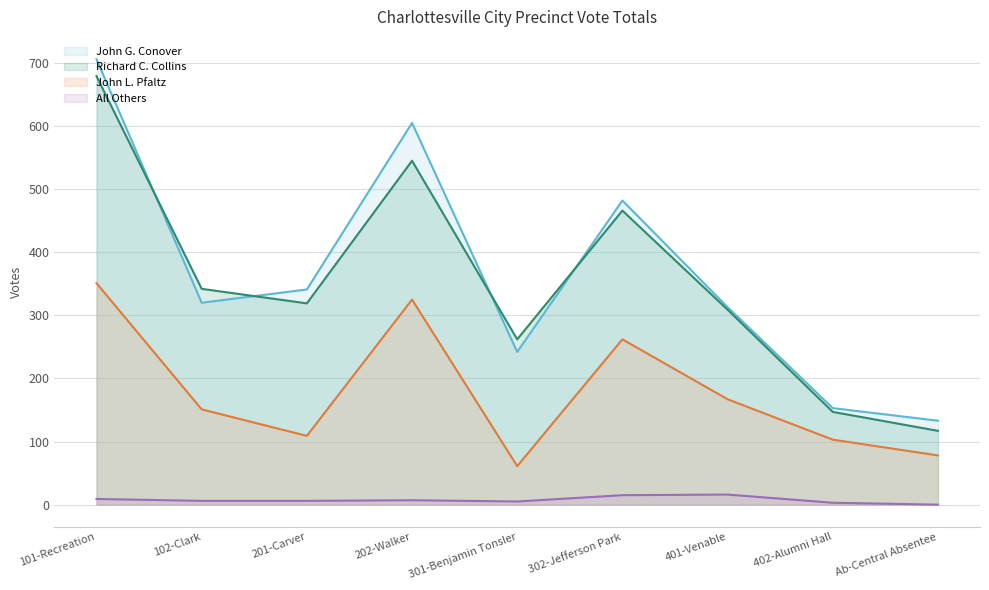

Reading right to left, what are all the values shown in this chart?

Richard C. Collins: Ab-Central Absentee=117	402-Alumni Hall=147	401-Venable=309	302-Jefferson Park=466	301-Benjamin Tonsler=262	202-Walker=545	201-Carver=319	102-Clark=342	101-Recreation=679
John L. Pfaltz: Ab-Central Absentee=78	402-Alumni Hall=103	401-Venable=167	302-Jefferson Park=262	301-Benjamin Tonsler=61	202-Walker=325	201-Carver=109	102-Clark=151	101-Recreation=351
All Others: Ab-Central Absentee=0	402-Alumni Hall=3	401-Venable=16	302-Jefferson Park=15	301-Benjamin Tonsler=5	202-Walker=7	201-Carver=6	102-Clark=6	101-Recreation=9
John G. Conover: Ab-Central Absentee=133	402-Alumni Hall=153	401-Venable=313	302-Jefferson Park=482	301-Benjamin Tonsler=242	202-Walker=605	201-Carver=341	102-Clark=320	101-Recreation=706